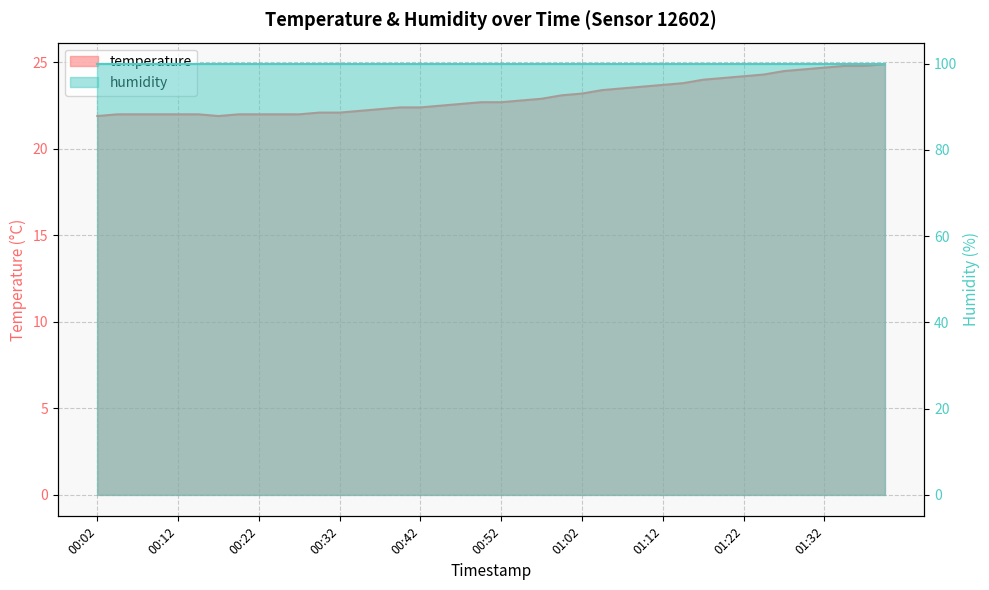

Reading left to right, list all the values displayed in this chart.

21.9	22.0	22.0	22.0	22.0	22.0	21.9	22.0	22.0	22.0	22.0	22.1	22.1	22.2	22.3	22.4	22.4	22.5	22.6	22.7	22.7	22.8	22.9	23.1	23.2	23.4	23.5	23.6	23.7	23.8	24.0	24.1	24.2	24.3	24.5	24.6	24.7	24.8	24.8	24.9